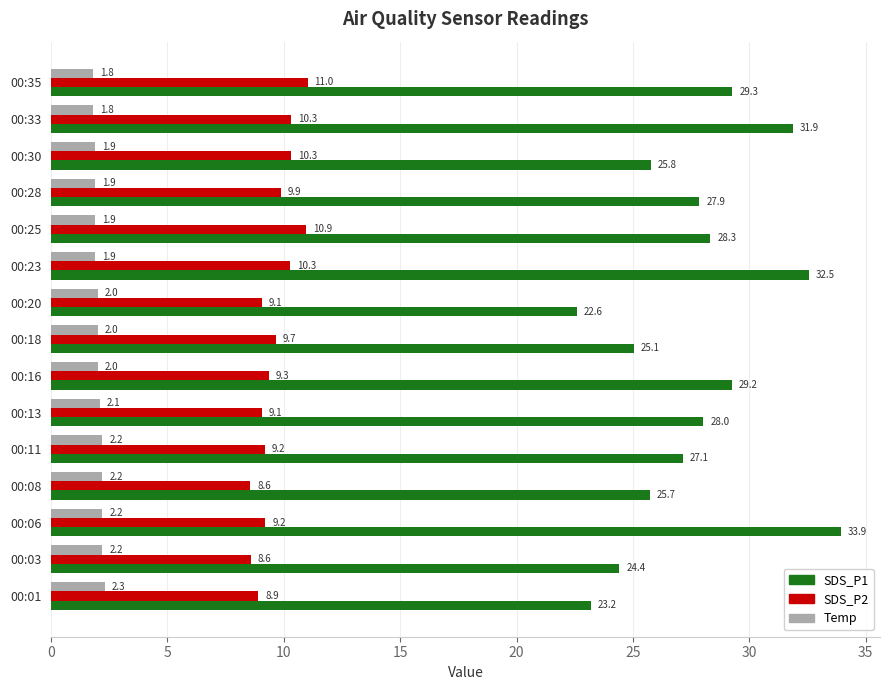

True or false: SDS_P2 has a value of 2.5 at 00:16.

False